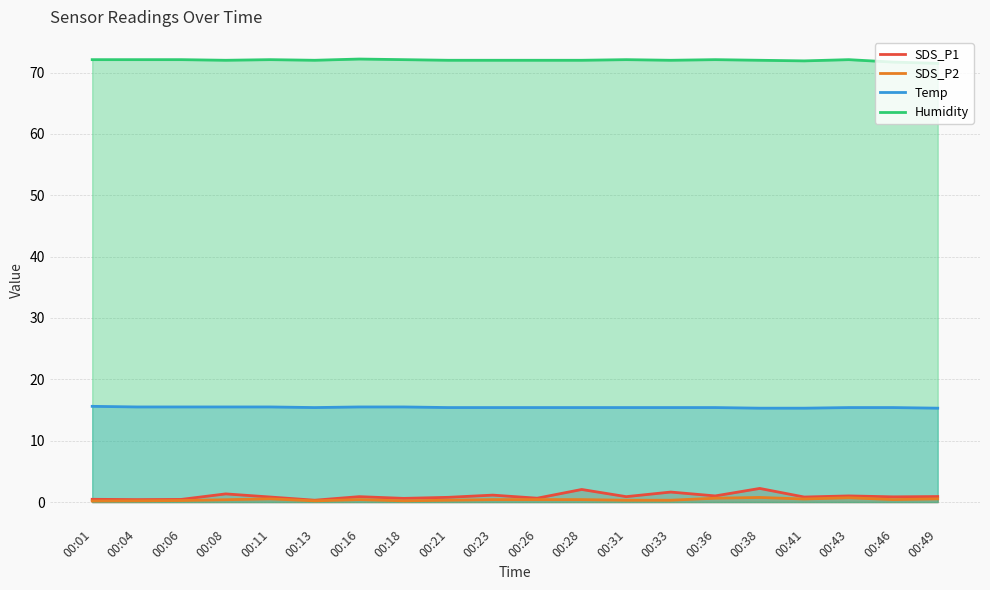

How many series are shown in this chart?

4